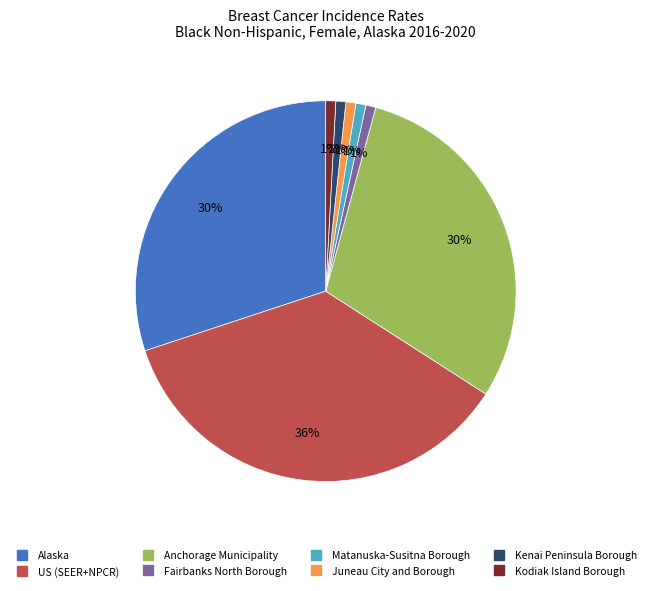

Count the number of slices in the pie.

8